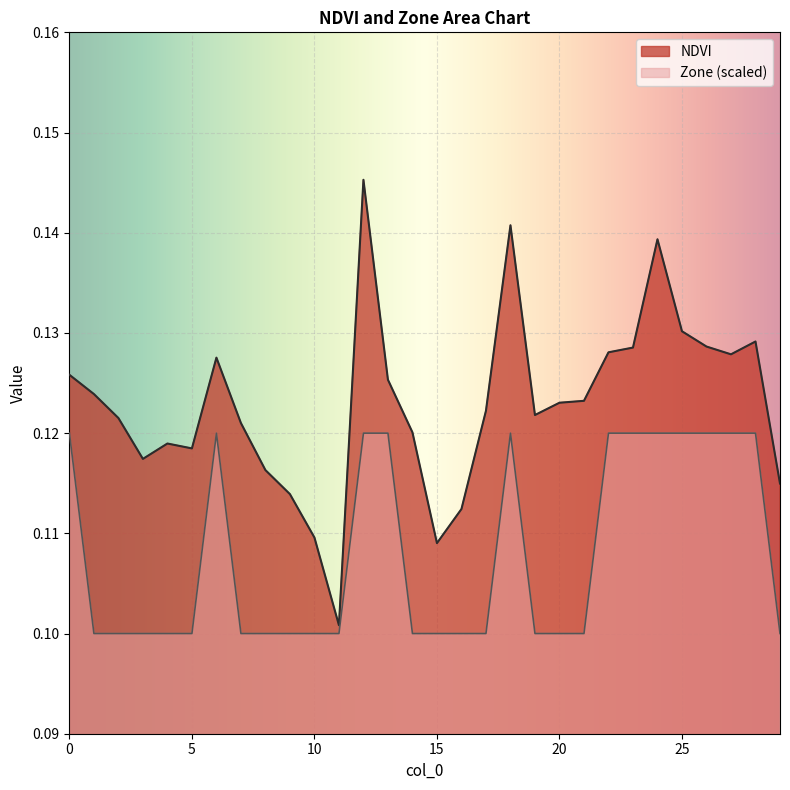

What are all the series names shown in the legend?

NDVI, Zone (scaled)